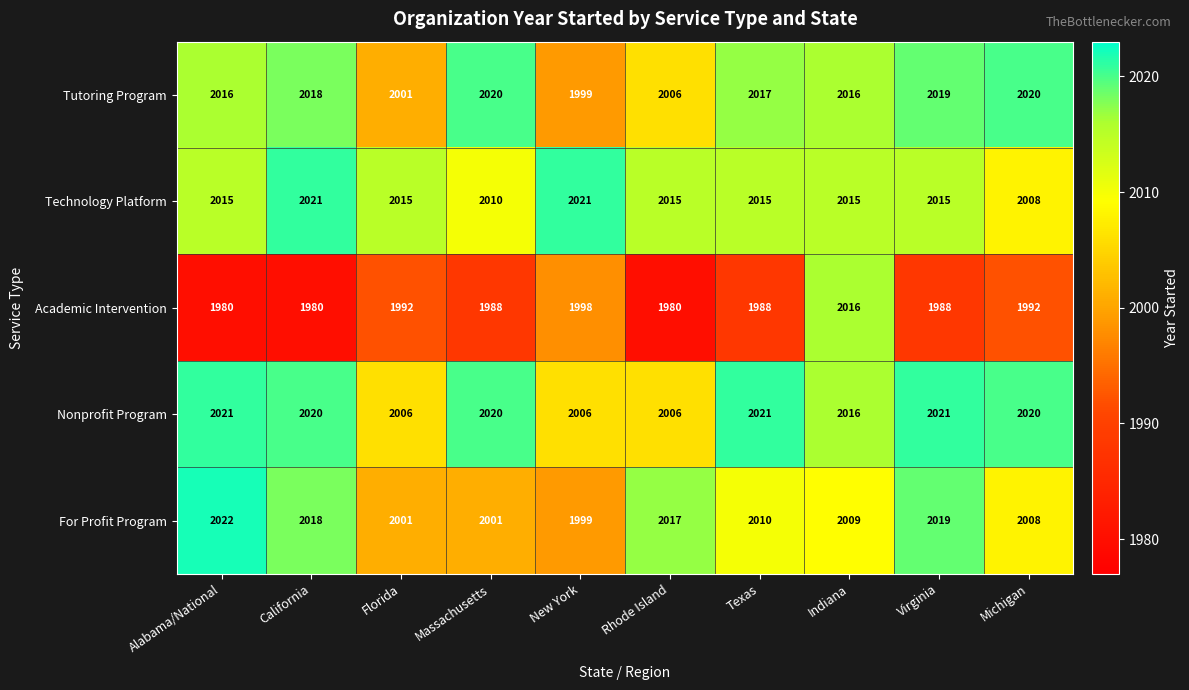

What is the smallest value displayed?

1980